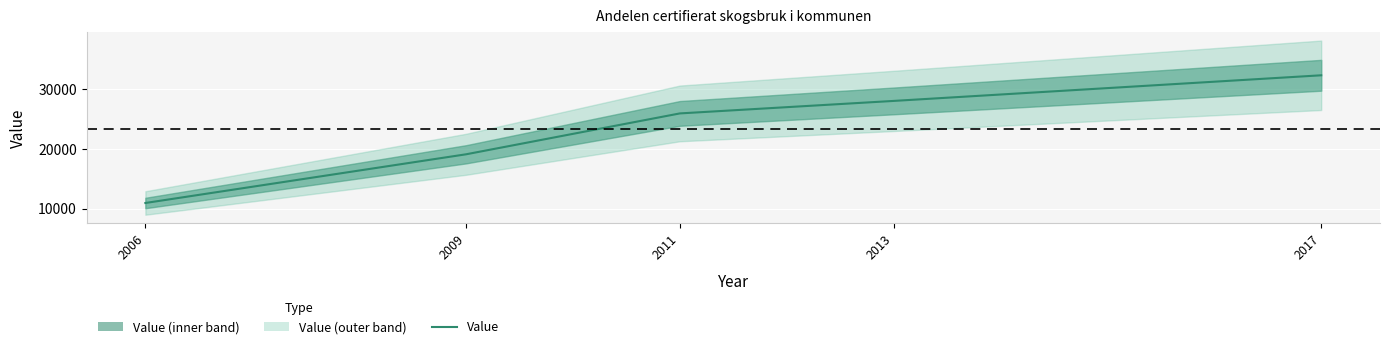

What is the ratio of the value at 2006 to the value at 2009?

0.6